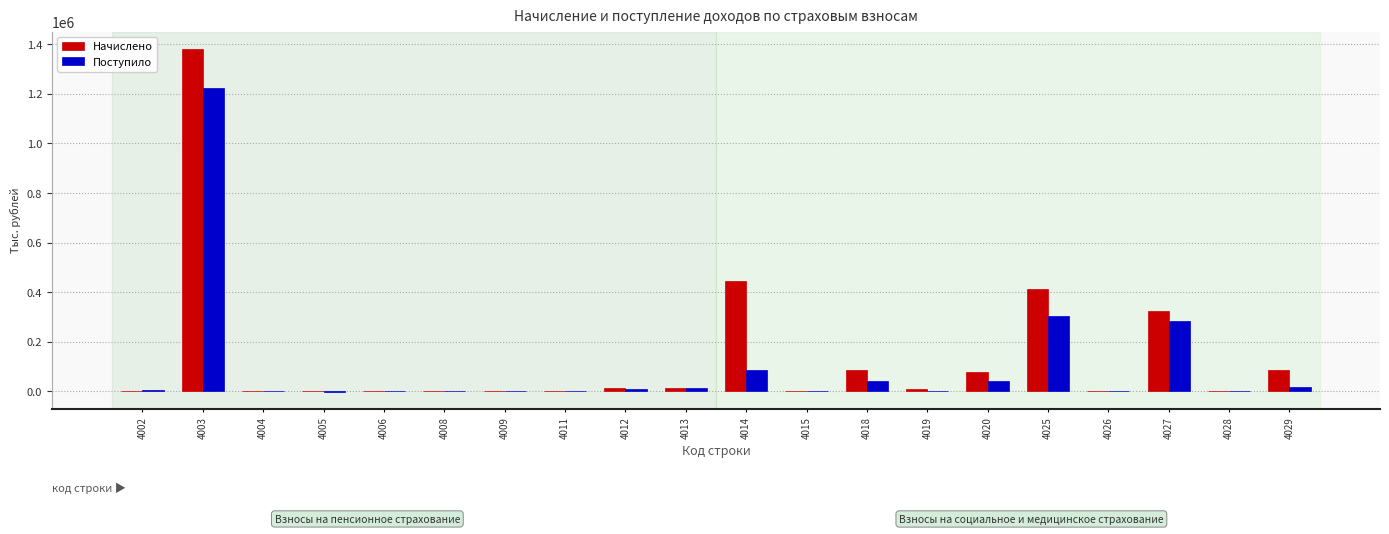

Which series has the largest total across all categories?

Начислено